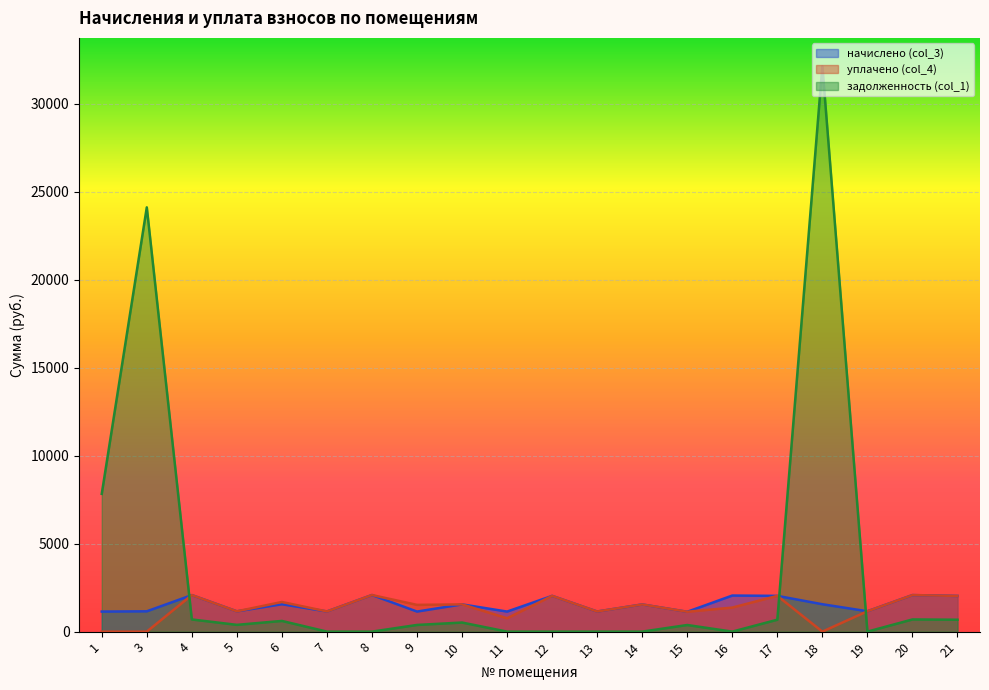

What is the difference between the second highest and second lowest values in the задолженность (col_1) series?

24102.6